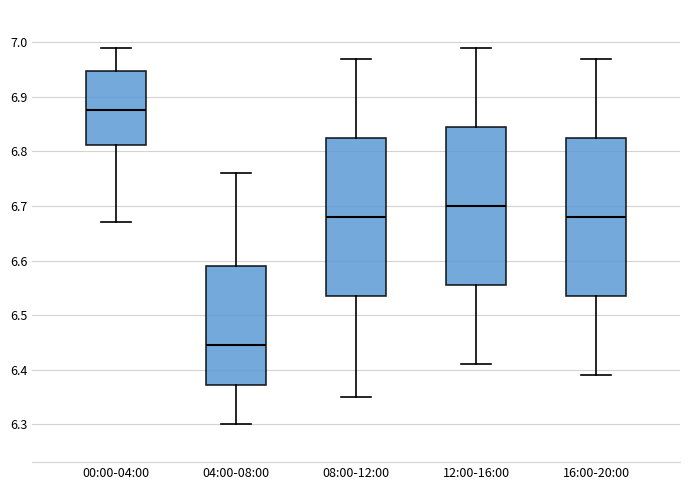

Reading left to right, transcribe this box plot: for each box, give where its median line is, the range the box spans, and where its two whiskers end, as read against the y-axis. The values are not printed on the chart, so give them approximately, as read against the axis.

00:00-04:00: median 6.88, box 6.81 to 6.95, whiskers 6.67 to 6.99
04:00-08:00: median 6.45, box 6.37 to 6.59, whiskers 6.30 to 6.76
08:00-12:00: median 6.68, box 6.54 to 6.83, whiskers 6.35 to 6.97
12:00-16:00: median 6.70, box 6.56 to 6.85, whiskers 6.41 to 6.99
16:00-20:00: median 6.68, box 6.54 to 6.83, whiskers 6.39 to 6.97